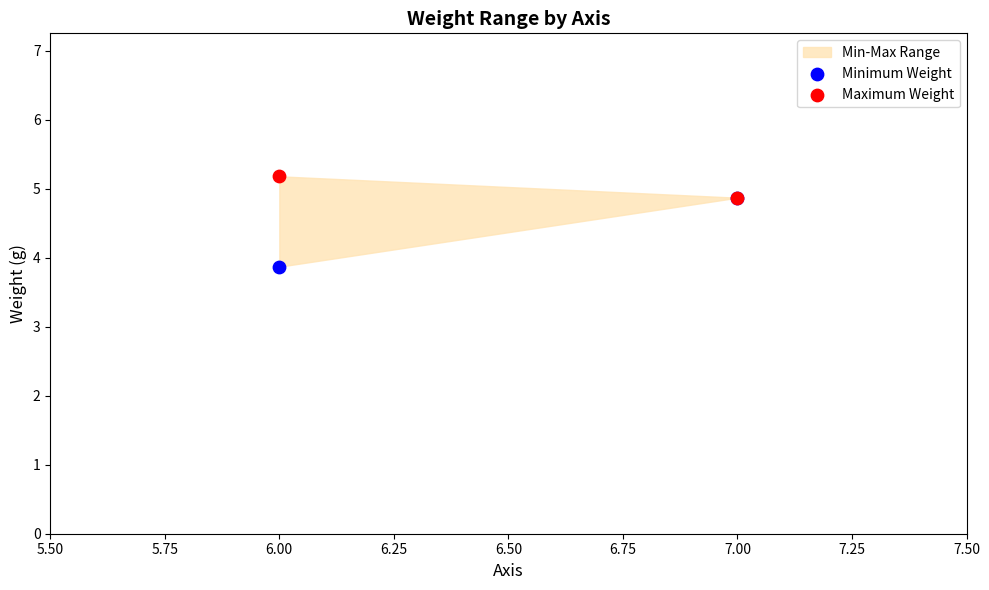

In the Minimum Weight series, what Y value is closest to 4?

3.9